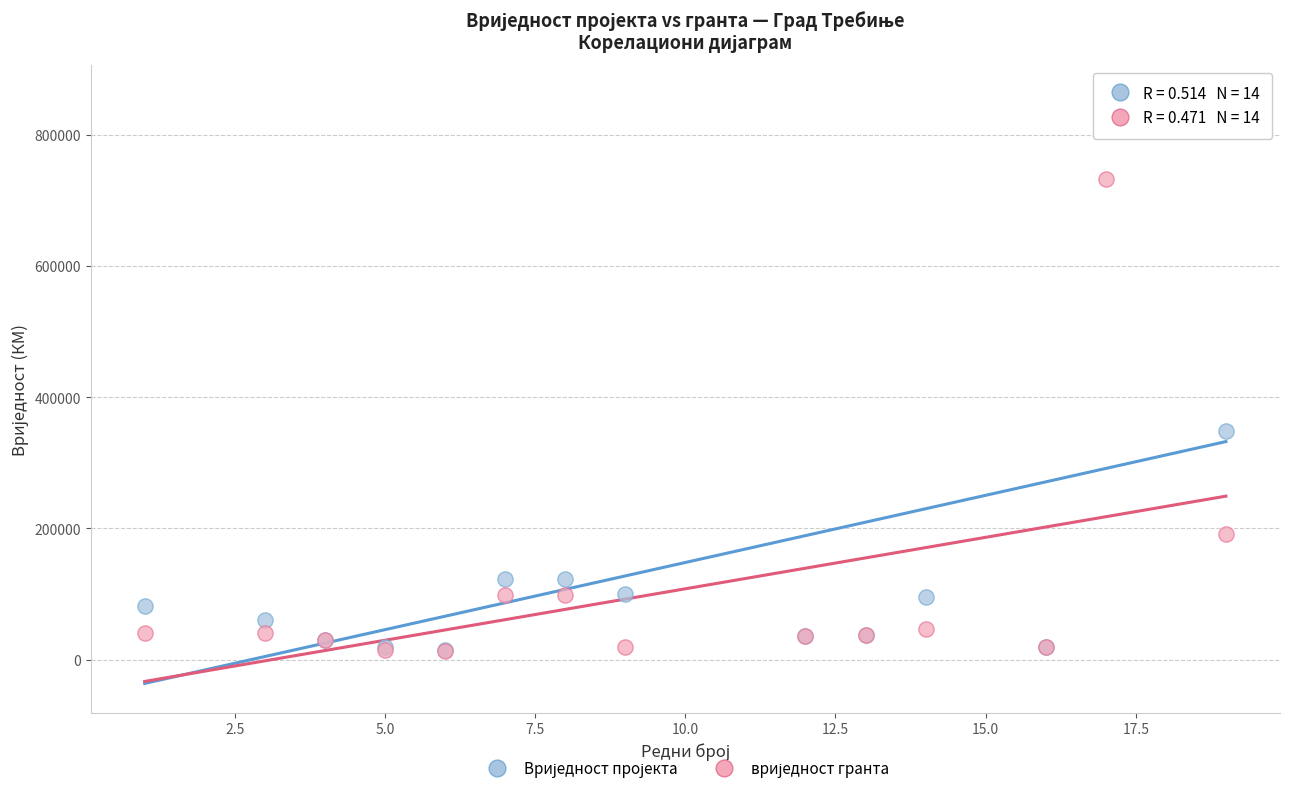

Across all series, what Y value is closest to 437246?

347785.7